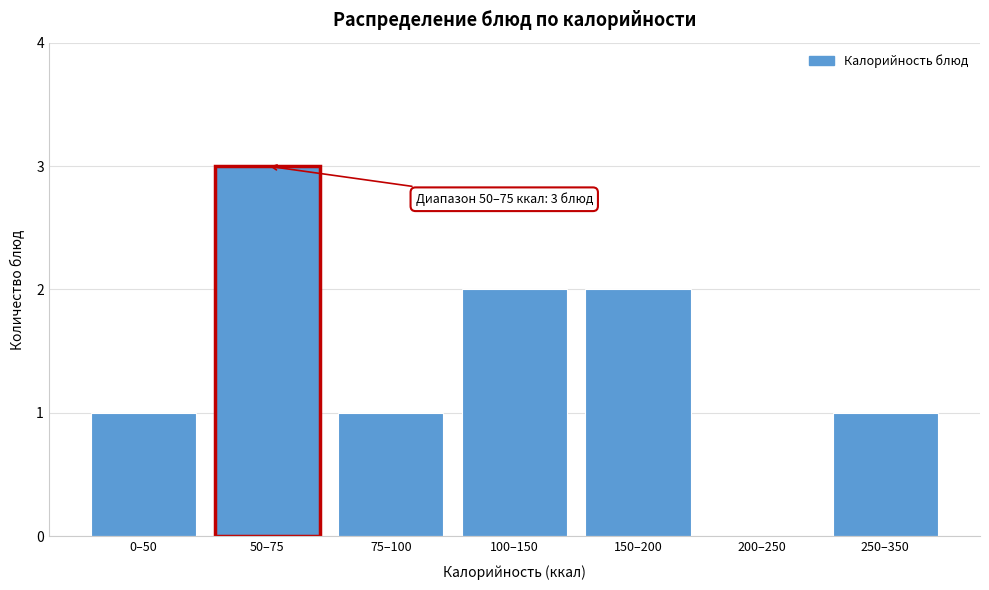

Reading left to right, transcribe all the data shown in this chart.

0–50=1	50–75=3	75–100=1	100–150=2	150–200=2	200–250=0	250–350=1